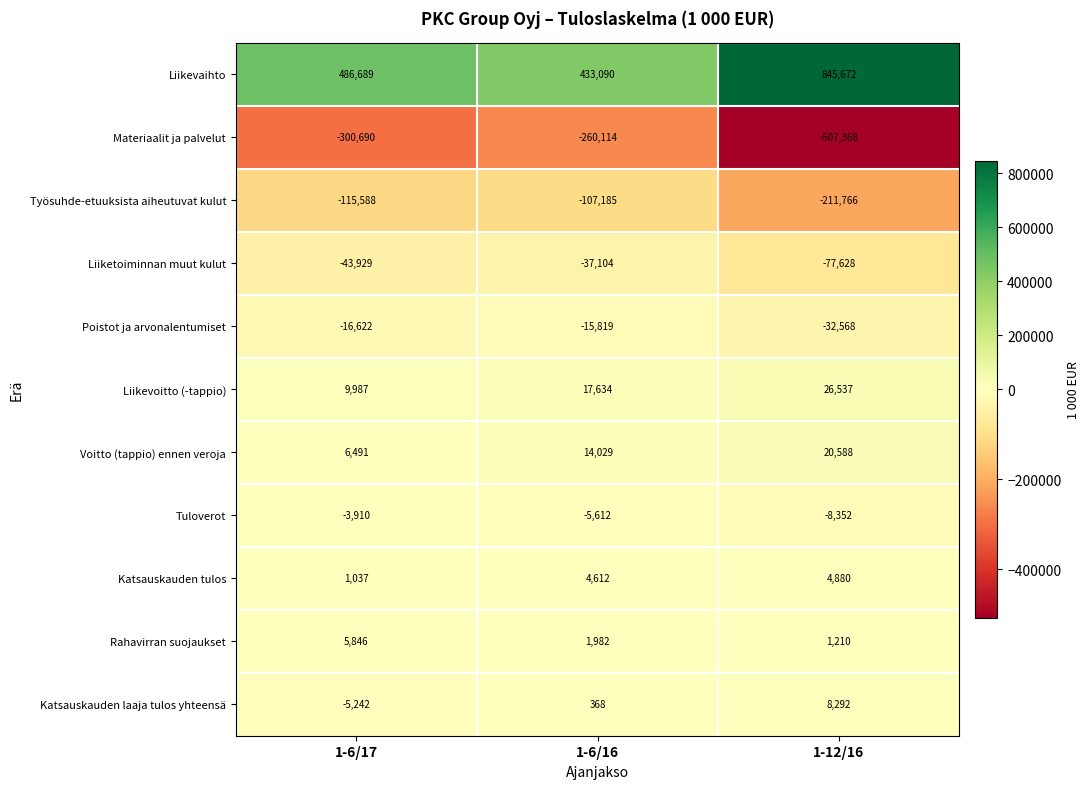

At which label is Katsauskauden laaja tulos yhteensä closest to 1525?

1-6/16